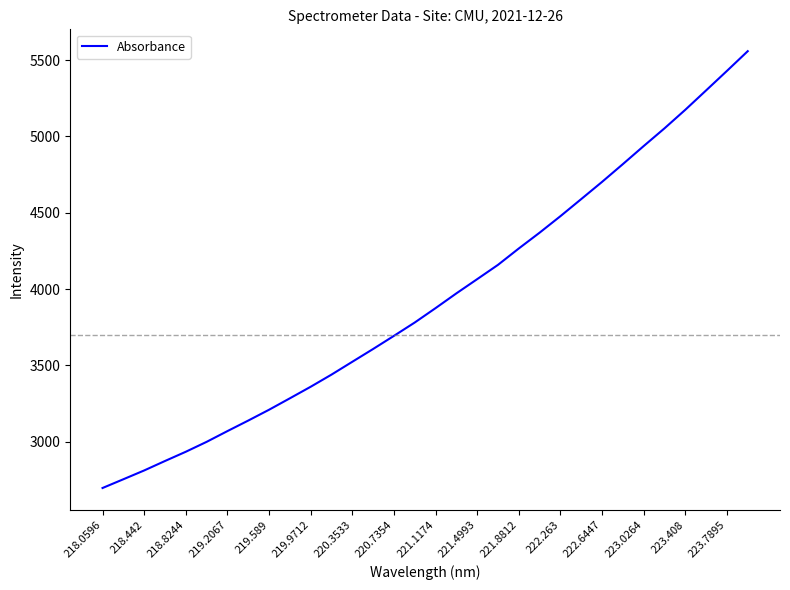

What is the maximum value shown in the chart?

5558.8